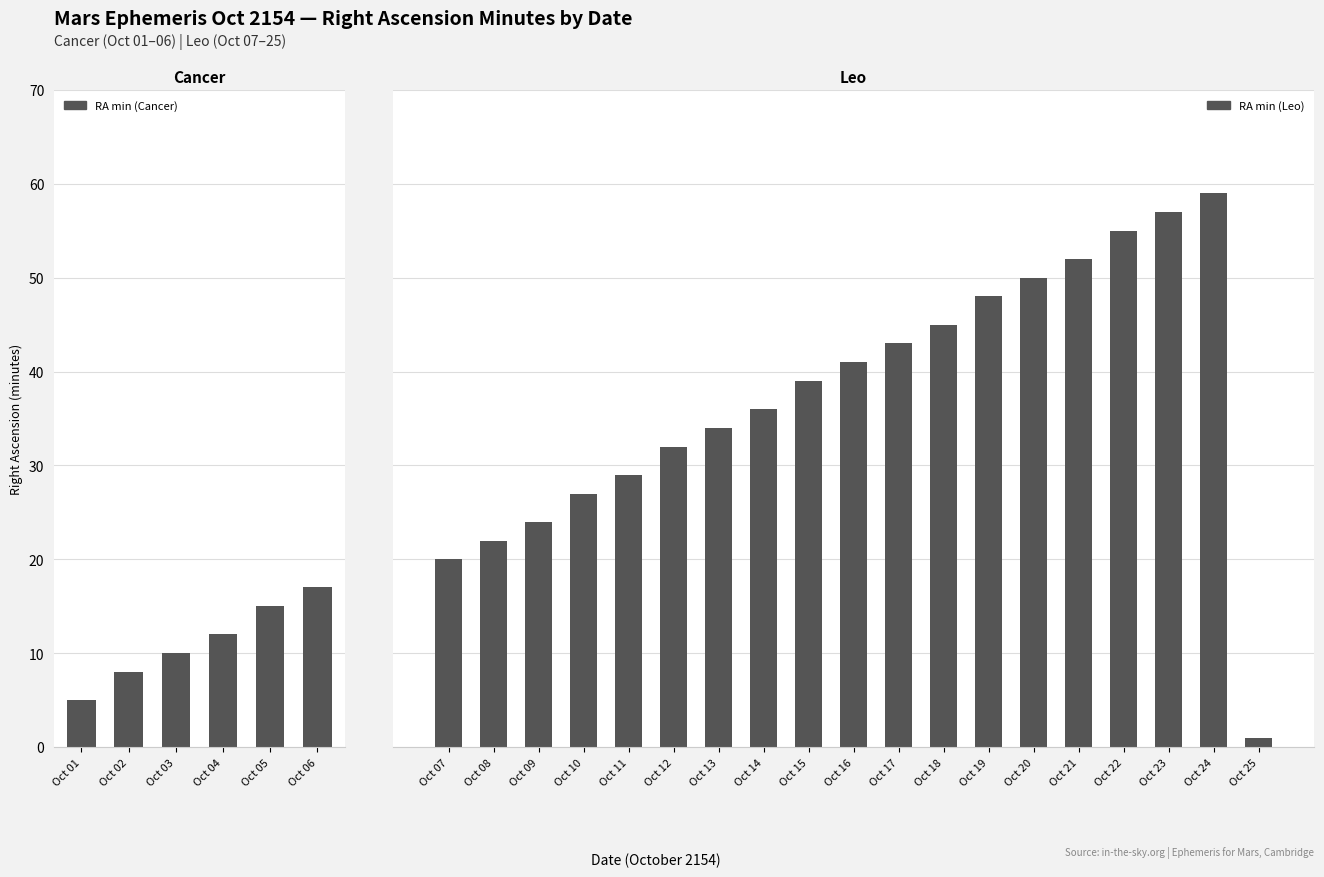

At which category is the sum across all series the highest?

Oct 24